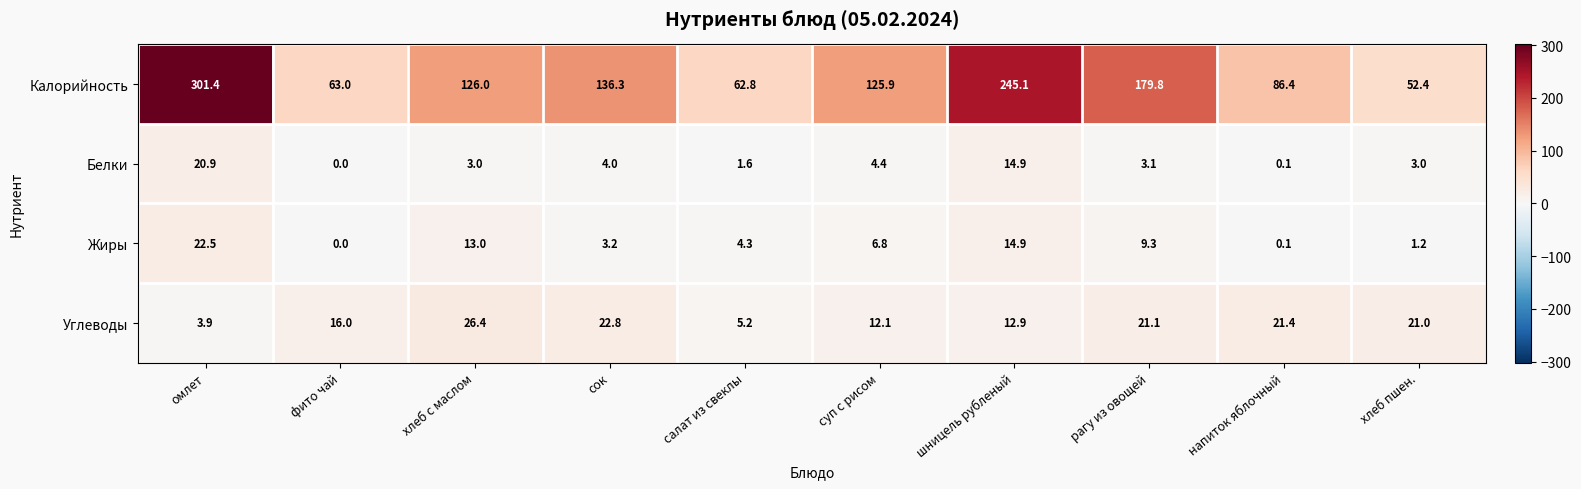

What is the greatest value displayed?

301.4